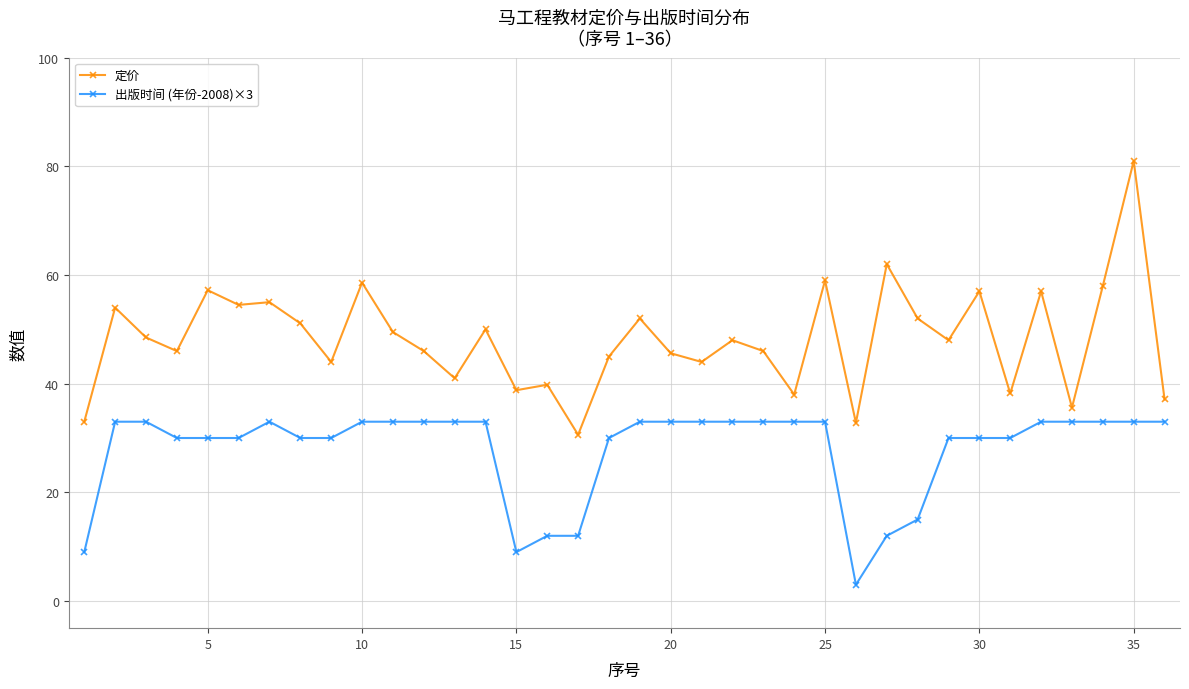

List the series in order of their peak value, lowest first.

出版时间 (年份-2008)×3, 定价